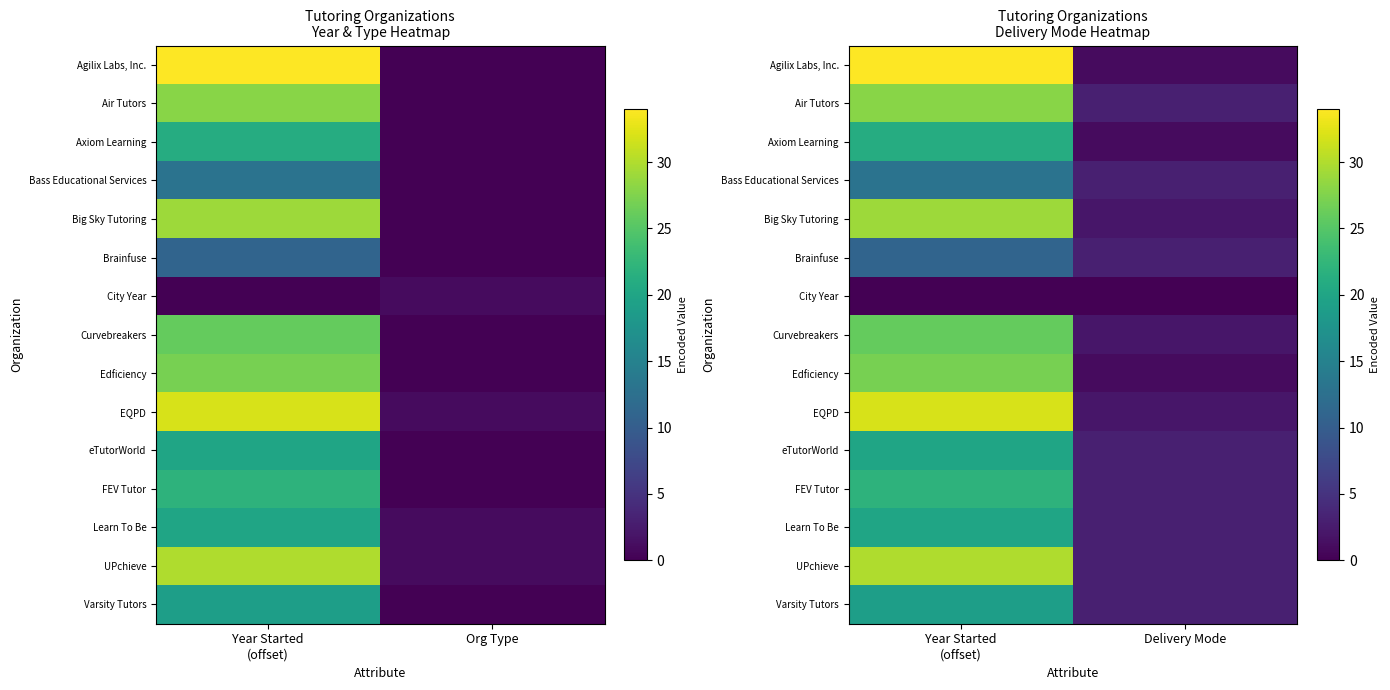

Count the FEV Tutor values in the range 3 to 22.

2